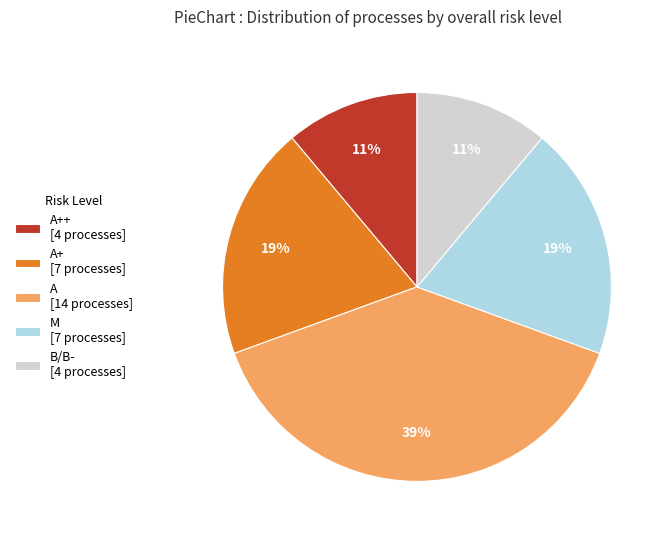

True or false: M [7 processes] accounts for 5% of the total.

False